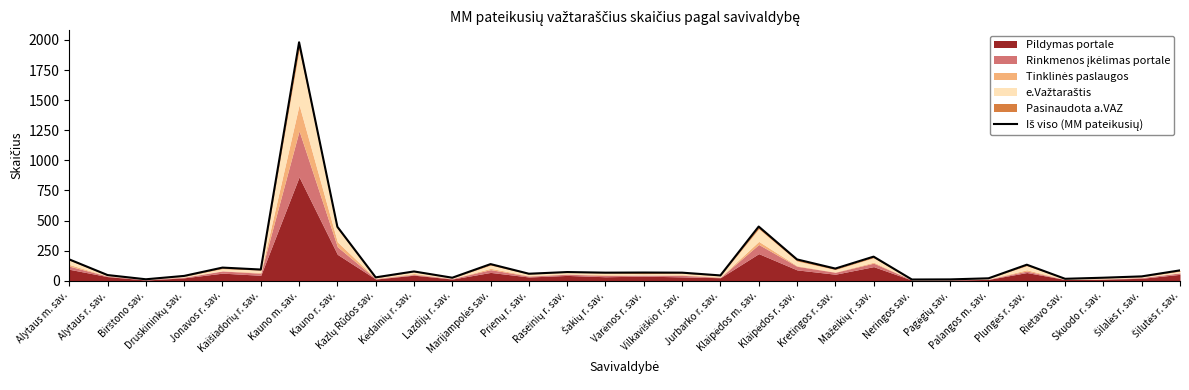

What is the average value?

161